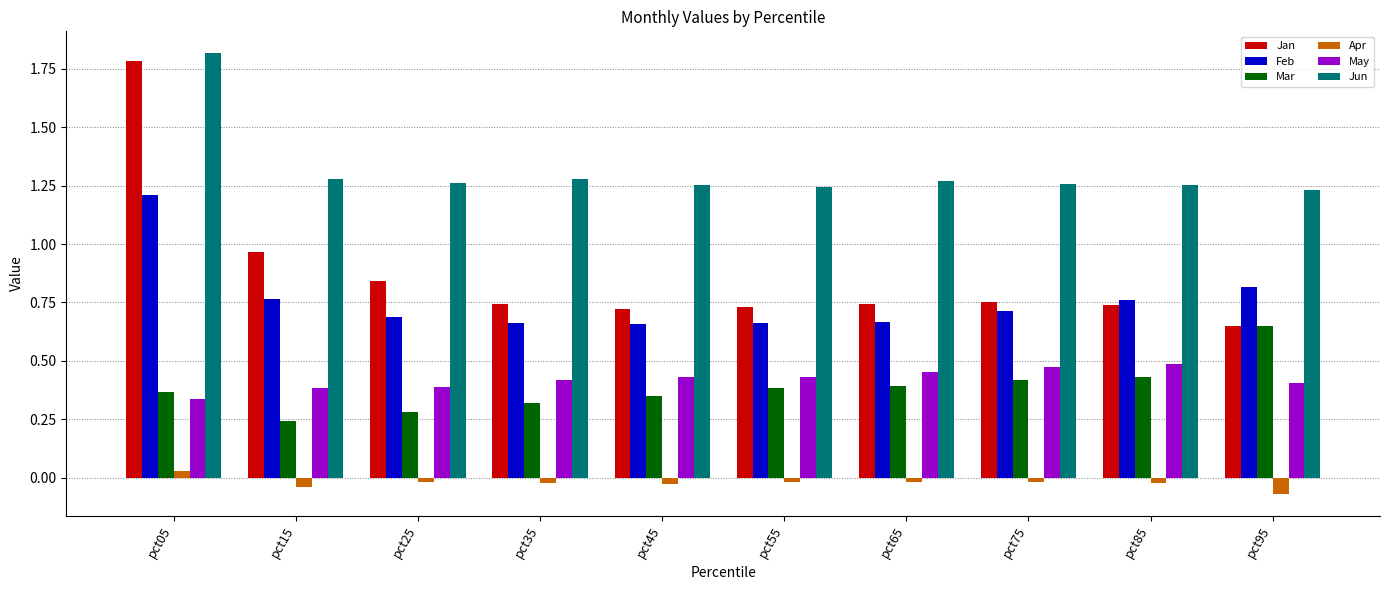

At which category does the chart reach its peak across all series?

pct05